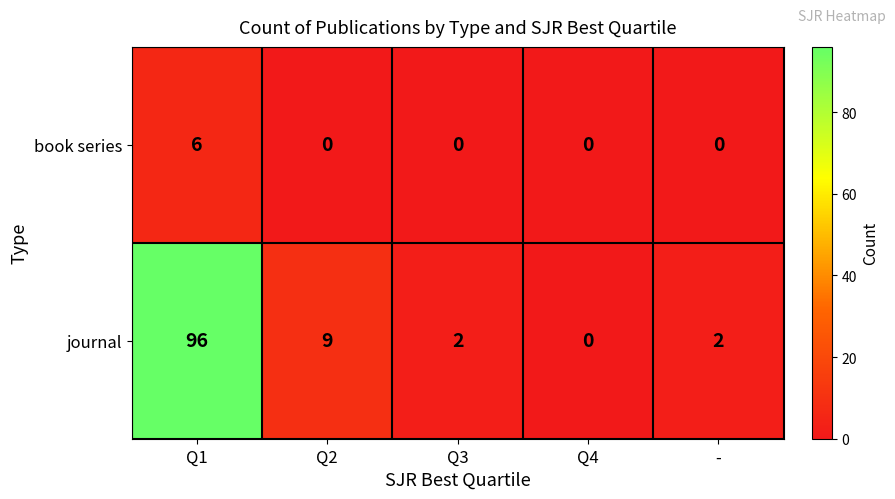

What is the total value across all series at -?

2